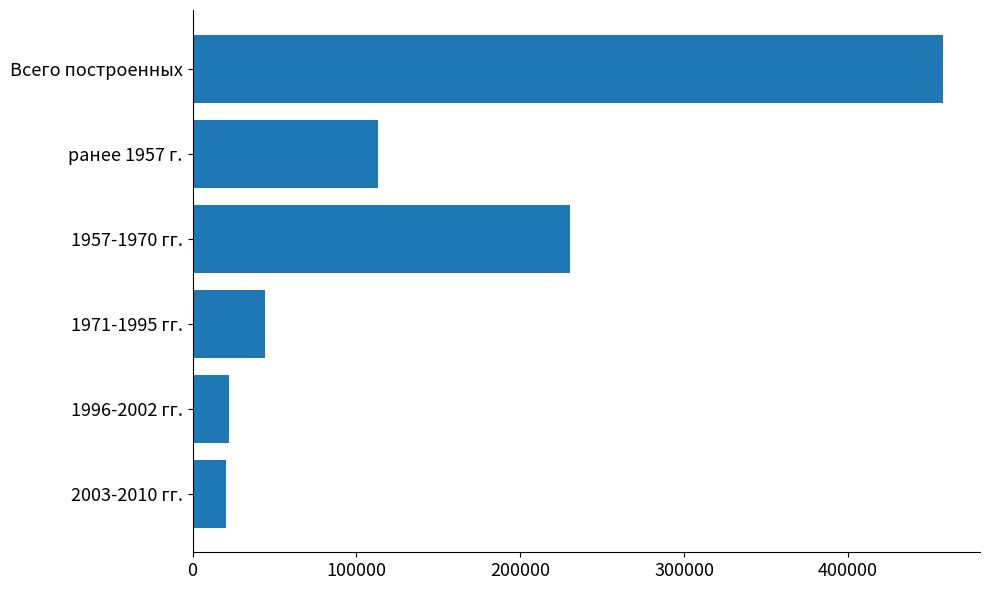

At which label is the value closest to 238870?

1957-1970 гг.